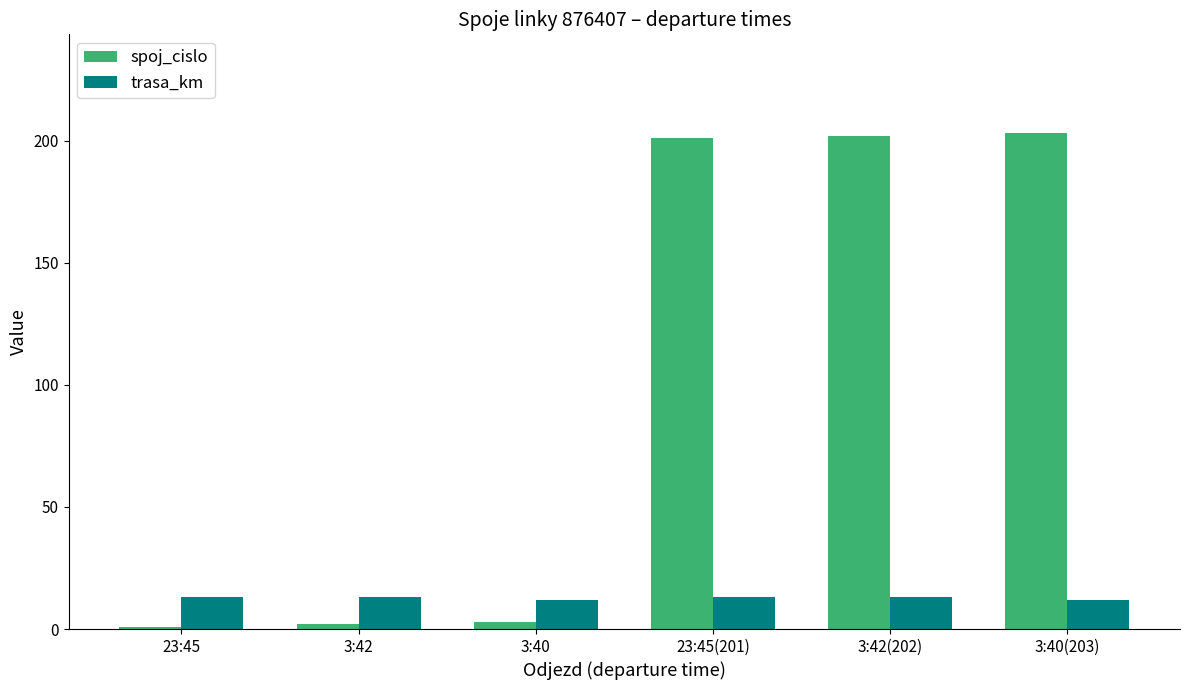

Which series has the largest range (max minus min)?

spoj_cislo